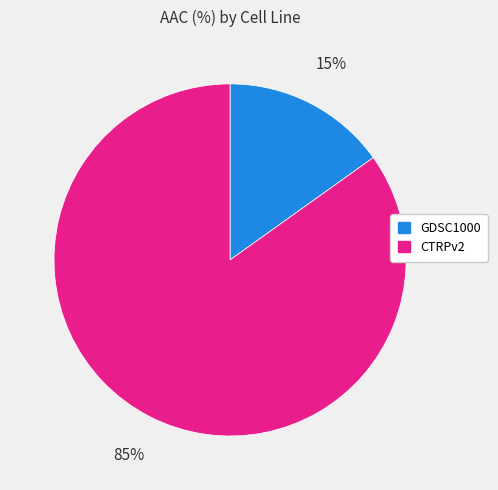

What percentage is the CTRPv2 slice, to the nearest percent?

85%